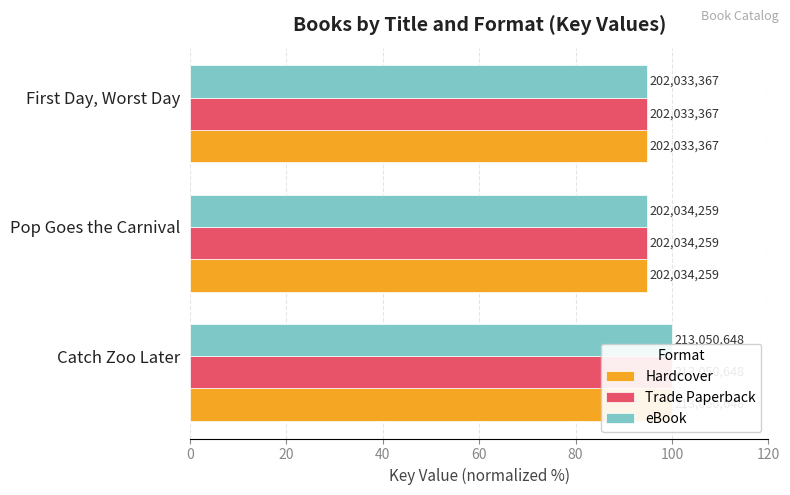

Which series has the widest spread of values?

Hardcover